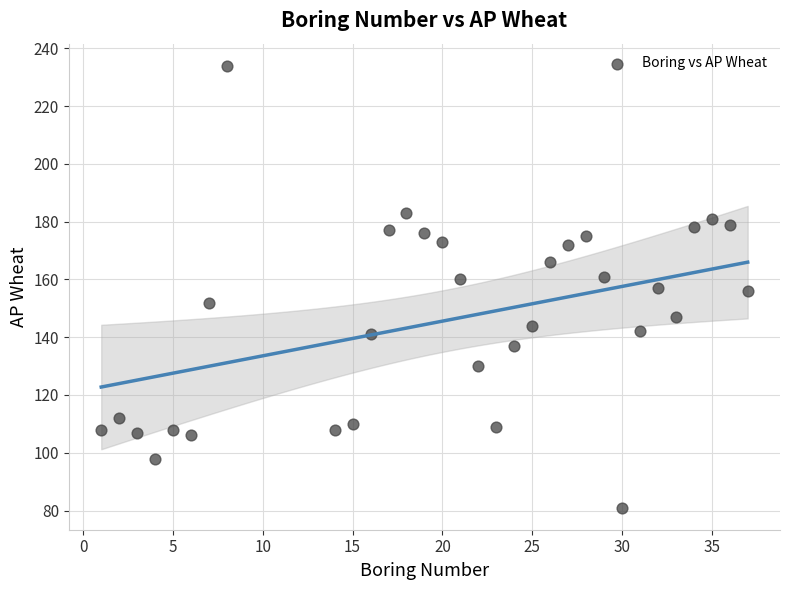

What is the range of X values (max minus min)?

36